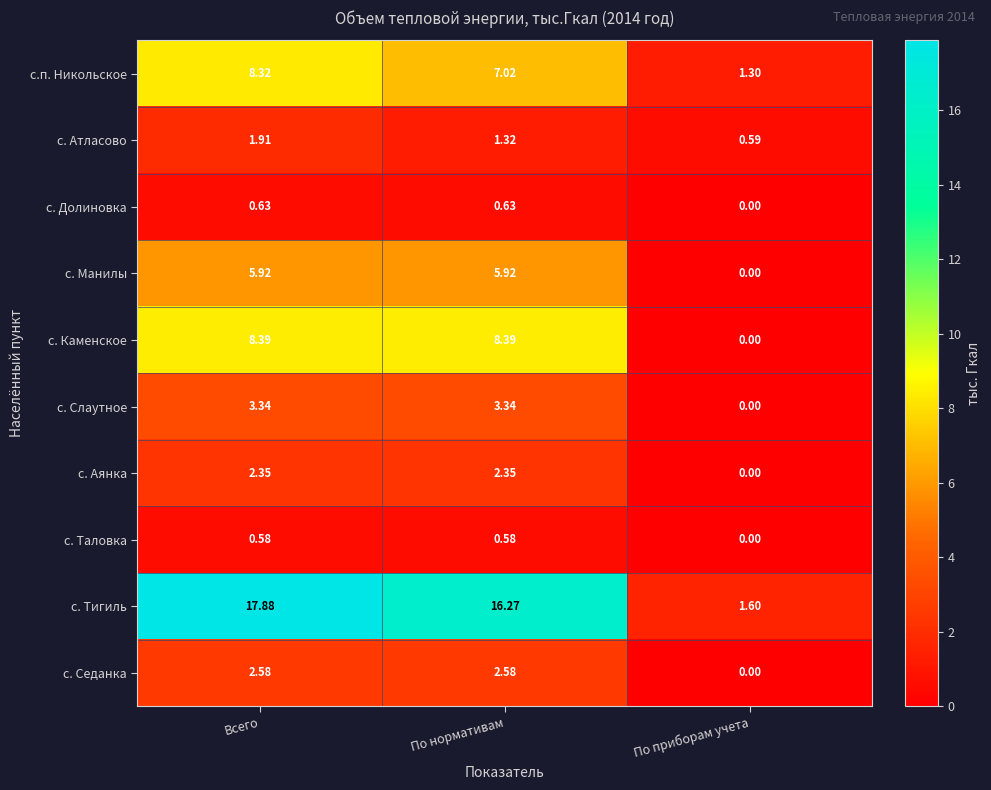

Which series has the largest total across all categories?

с. Тигиль